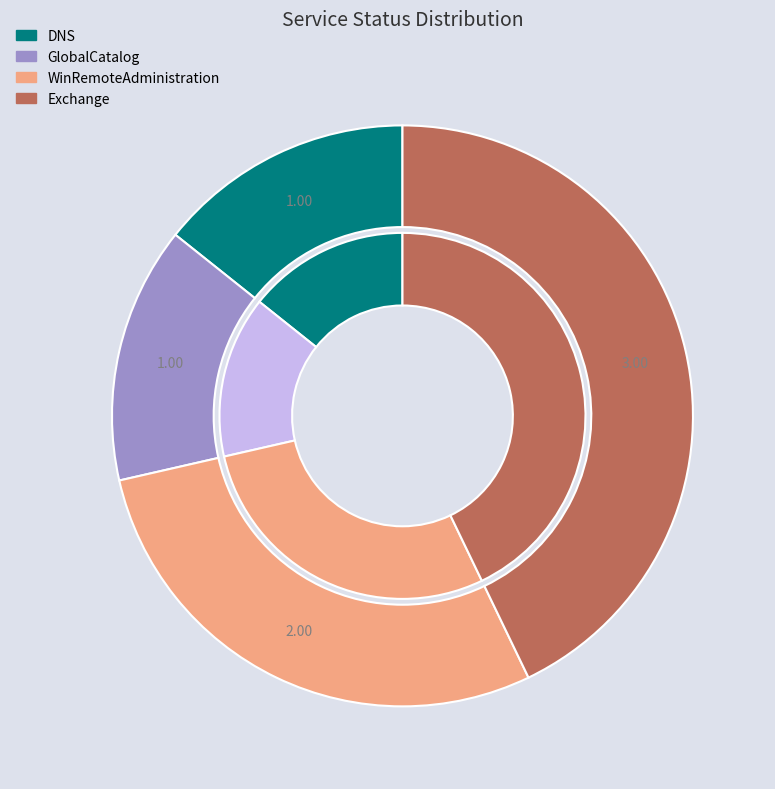

What portion of the pie excludes Exchange?

57.1%